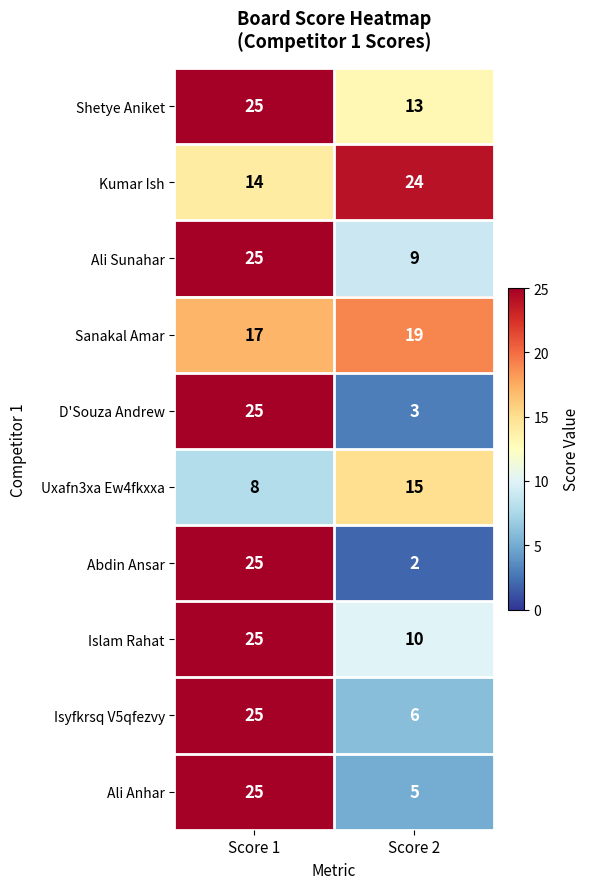

Is it true that Uxafn3xa Ew4fkxxa equals 15 at Score 2?

True